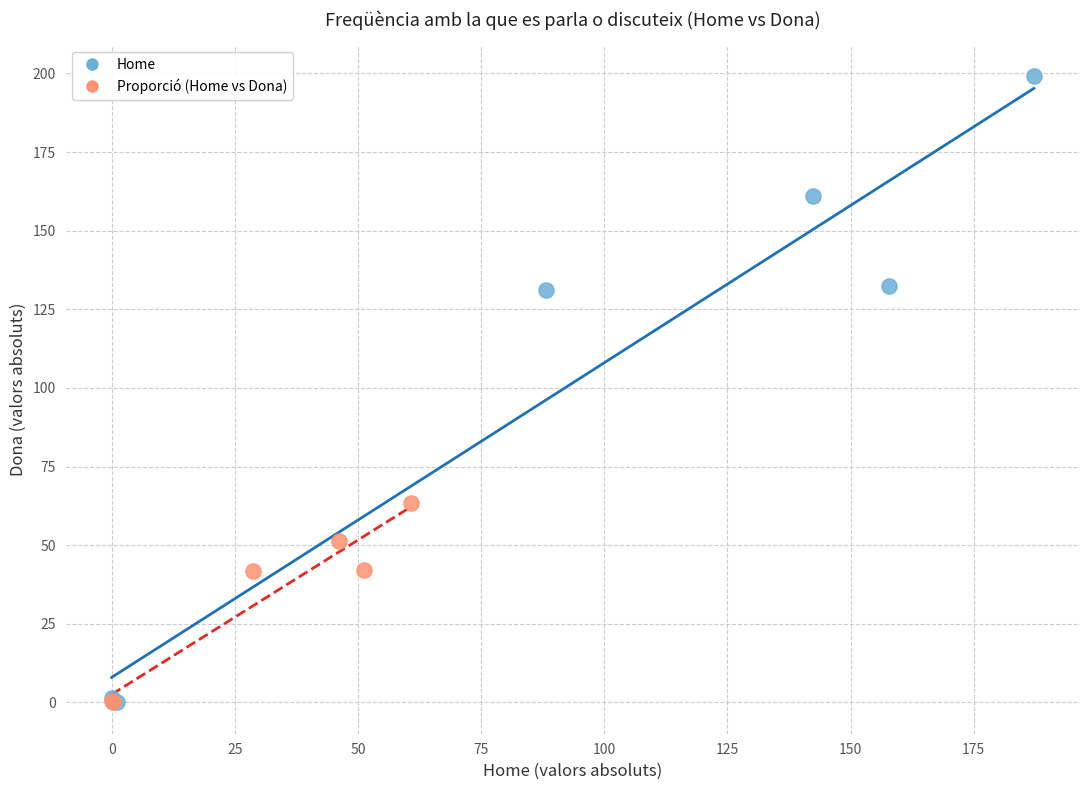

Which series has the widest spread of Y values?

Home